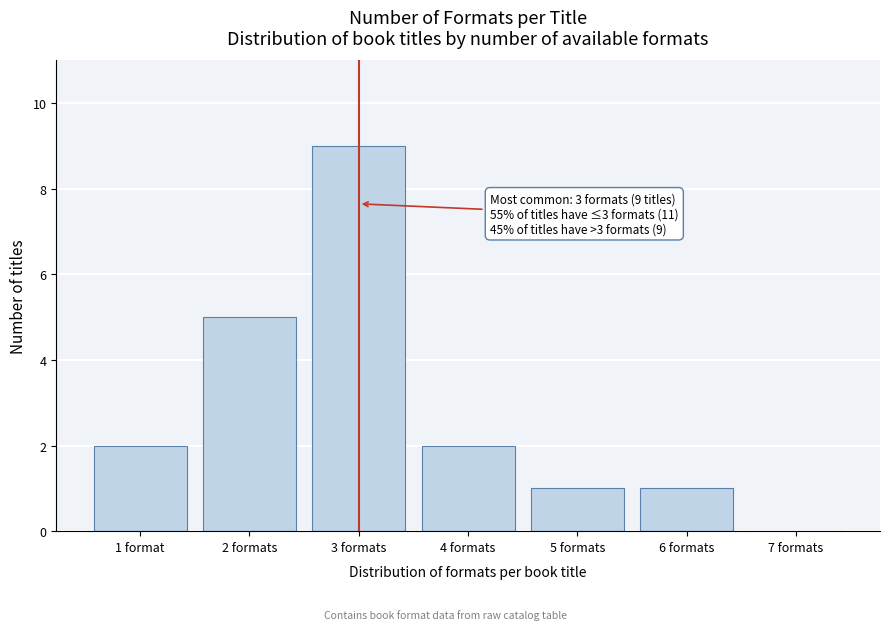

Reading right to left, what are all the values shown in this chart?

7 formats=0	6 formats=1	5 formats=1	4 formats=2	3 formats=9	2 formats=5	1 format=2